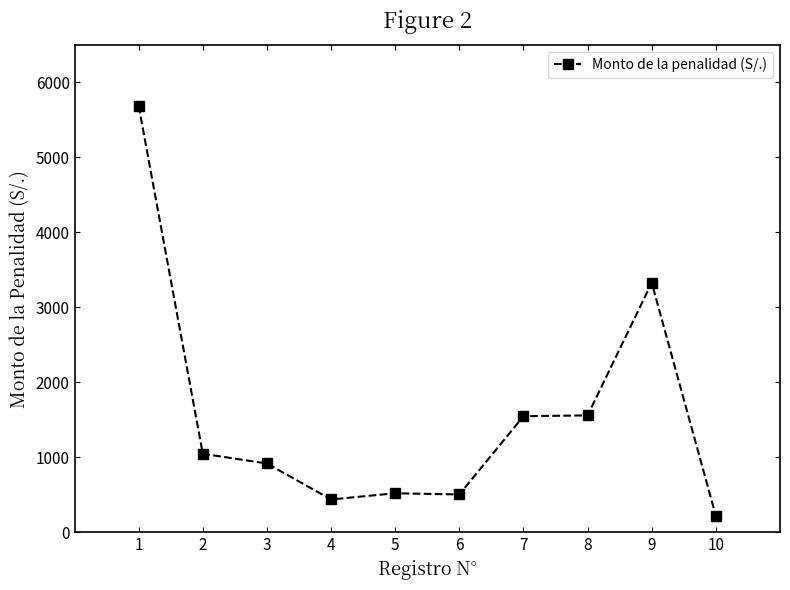

The value at 7 is 1550.0. True or false?

True